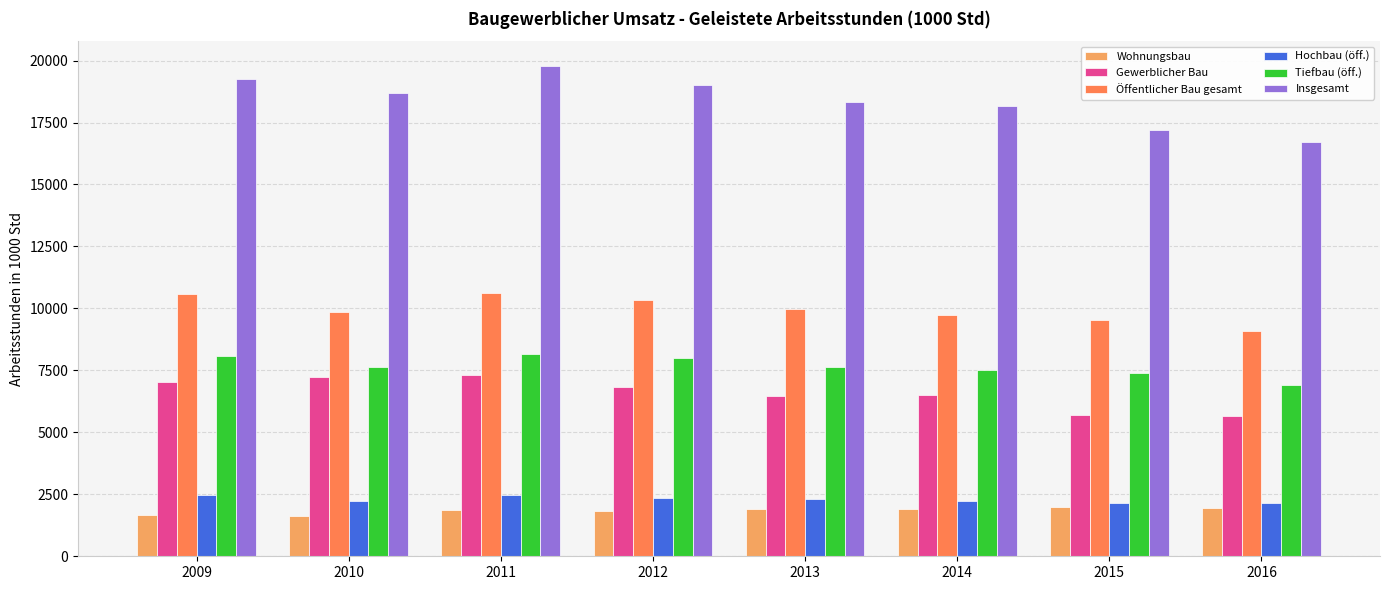

What is the value of the Öffentlicher Bau gesamt bar at the 5th from the left?

9968.6